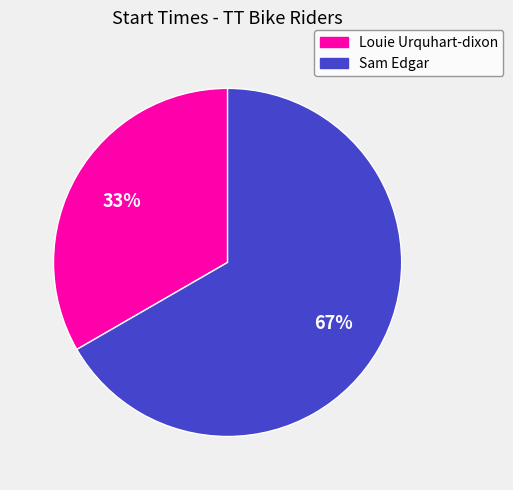

Does any single category account for the majority?

Yes